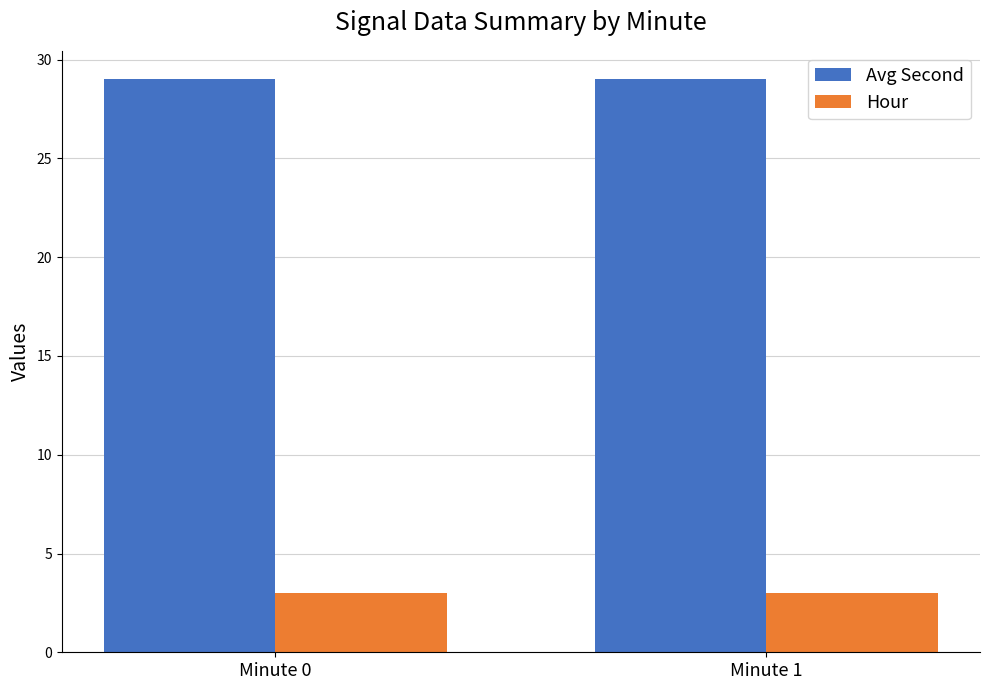

What is the highest value of the Hour series?

3